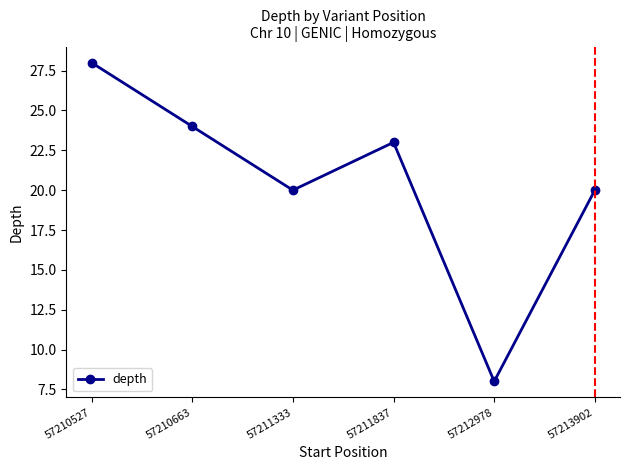

Count the number of categories in the chart.

6